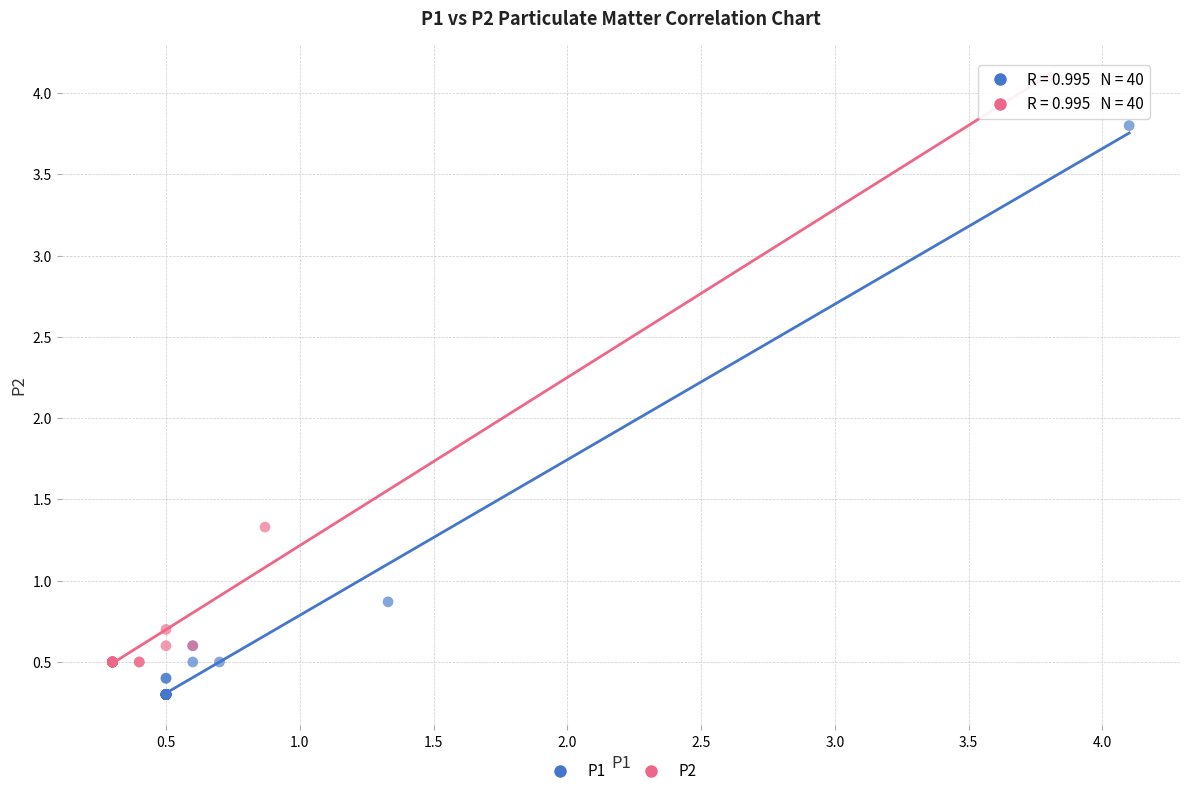

Which series reaches the maximum Y coordinate?

P2